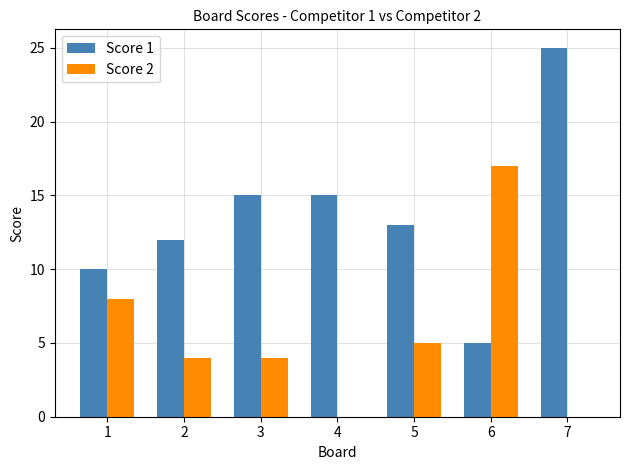

How many groups of bars are there?

7